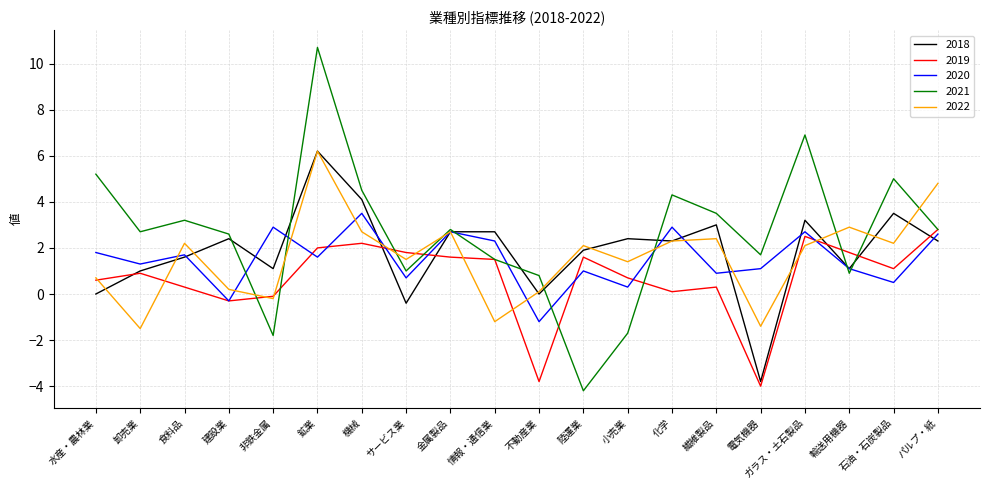

After their last crossing, which series has the higher values: 2018 or 2020?

2020